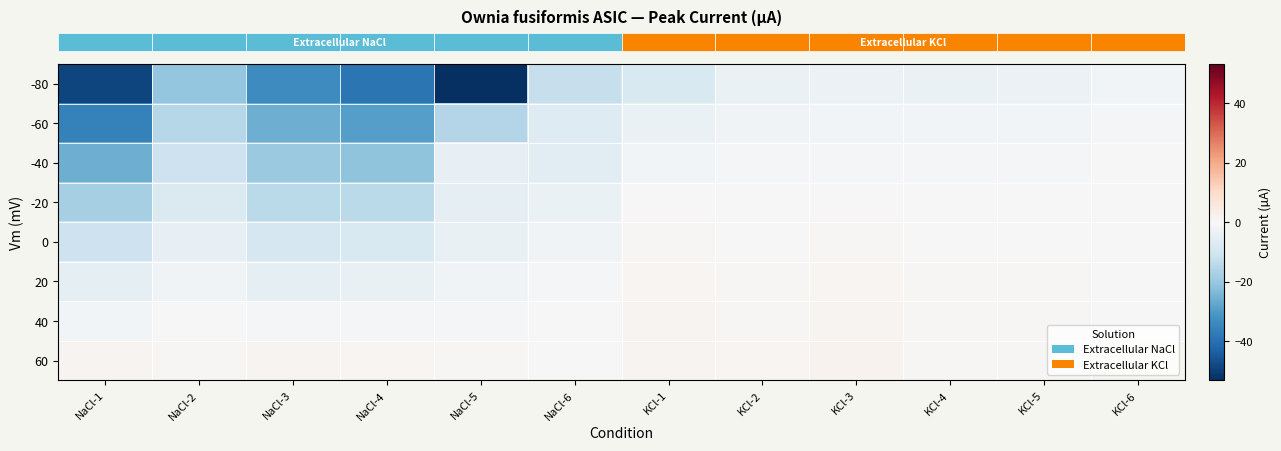

What is the total value across all series at NaCl-4?

-116.0